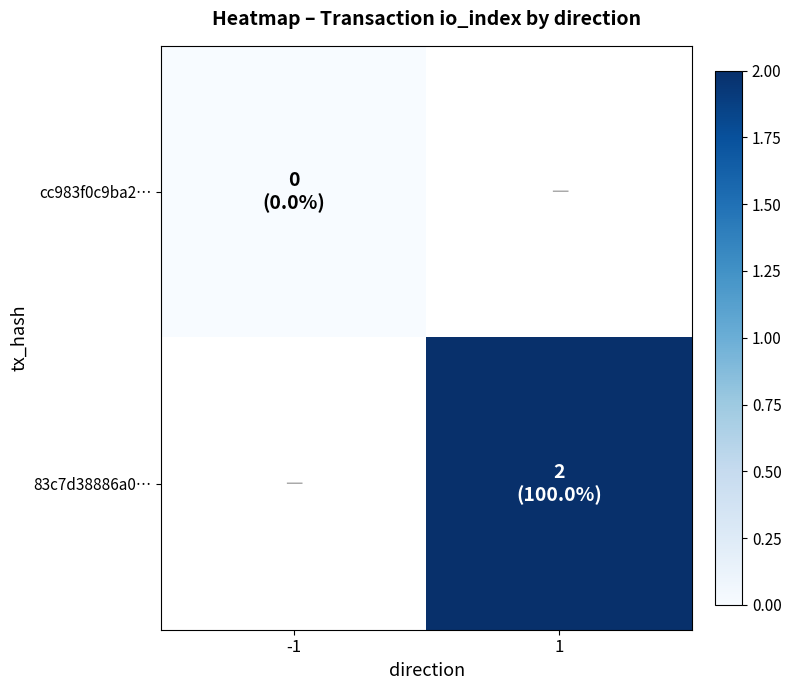

How many positive values does the 83c7d38886a0… series have?

1